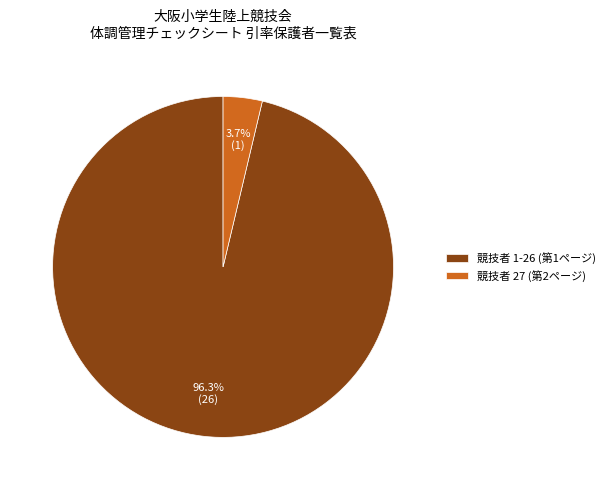

What is the largest slice in the pie chart?

競技者 1-26 (第1ページ)